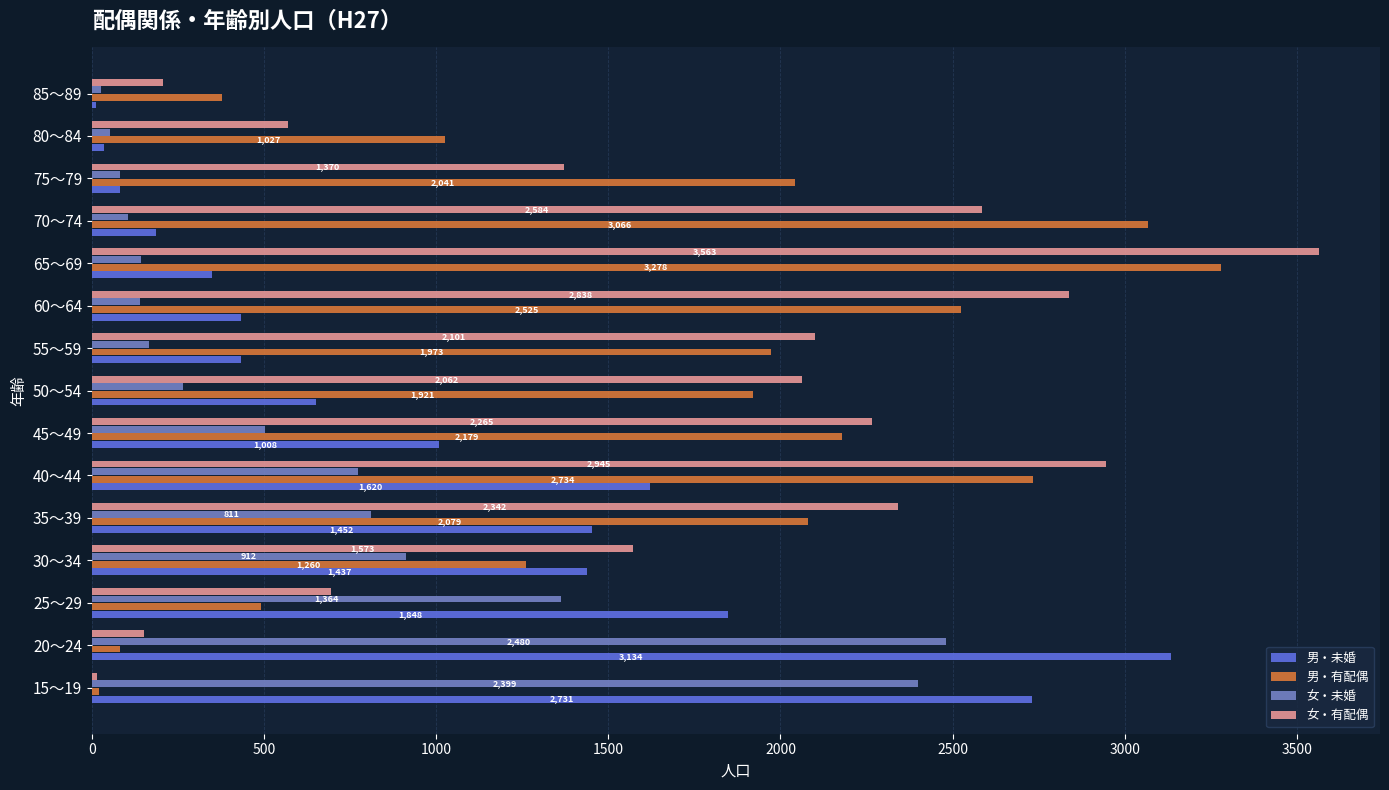

Rank the series by their maximum value, from lowest to highest.

女・未婚, 男・未婚, 男・有配偶, 女・有配偶